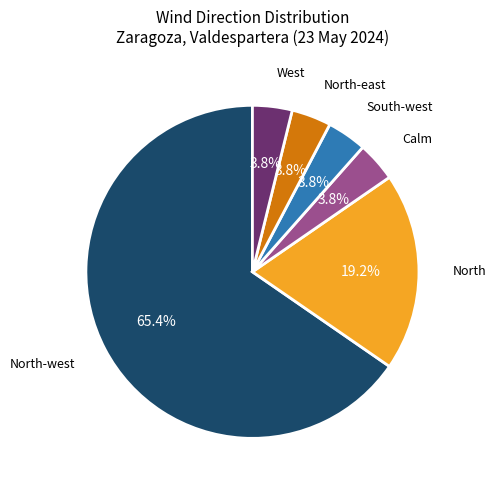

To the nearest percent, what is the average slice percentage?

17%